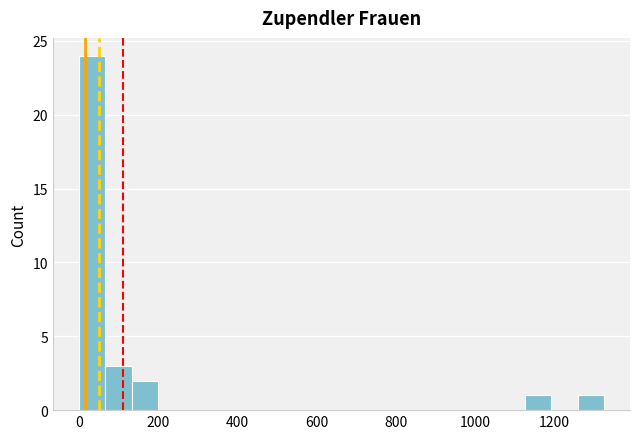

Around what value on the x-axis is the tallest bar? Give the approximate position of its centre, as read against the axis.

40